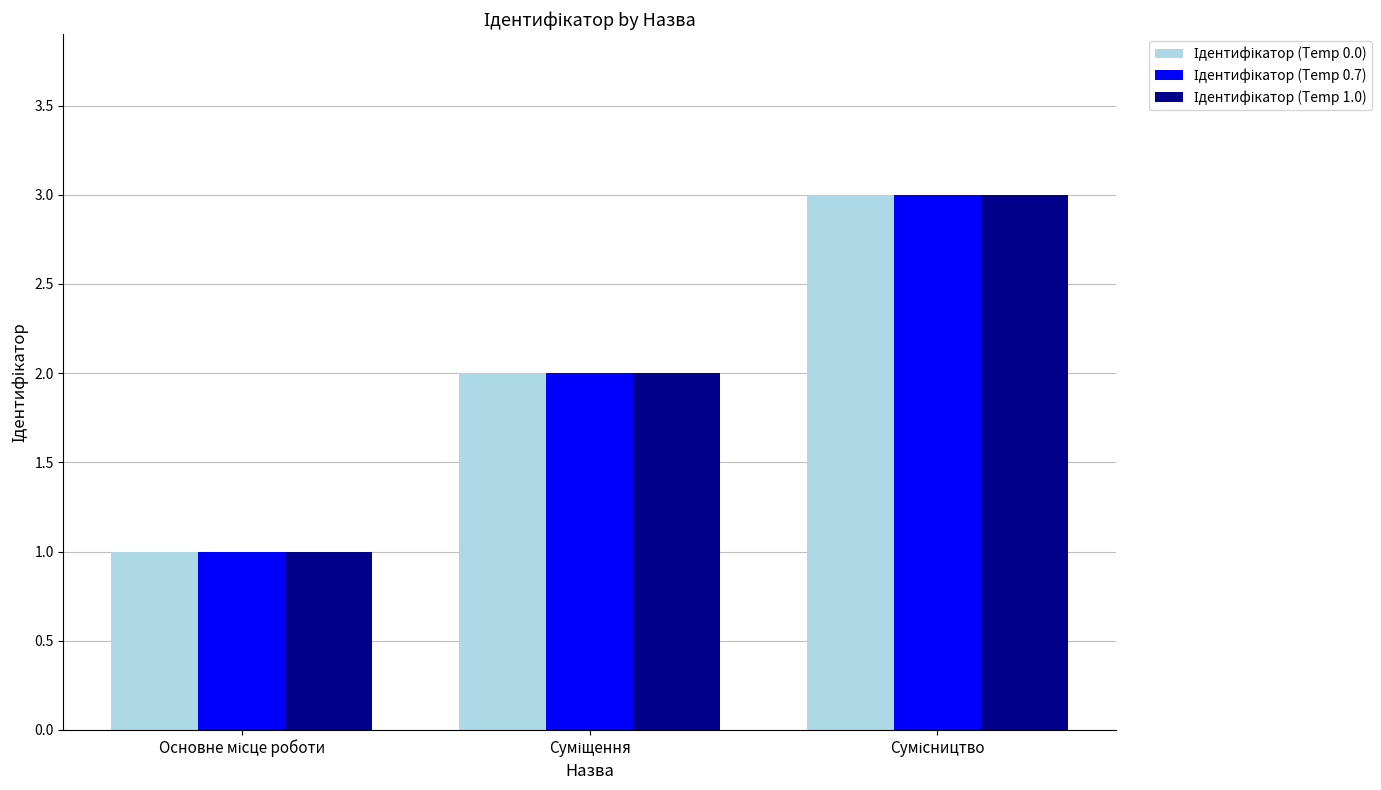

At how many categories does at least one series exceed 1?

2